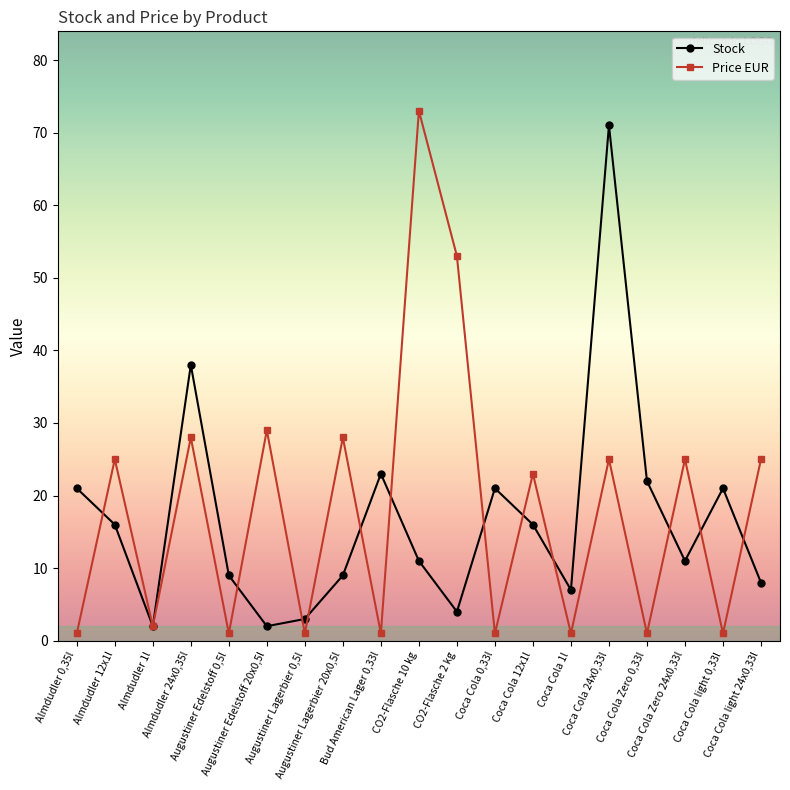

Reading left to right, what are all the values shown in this chart?

Stock: 21	16	2	38	9	2	3	9	23	11	4	21	16	7	71	22	11	21	8
Price EUR: 1	25	2	28	1	29	1	28	1	73	53	1	23	1	25	1	25	1	25